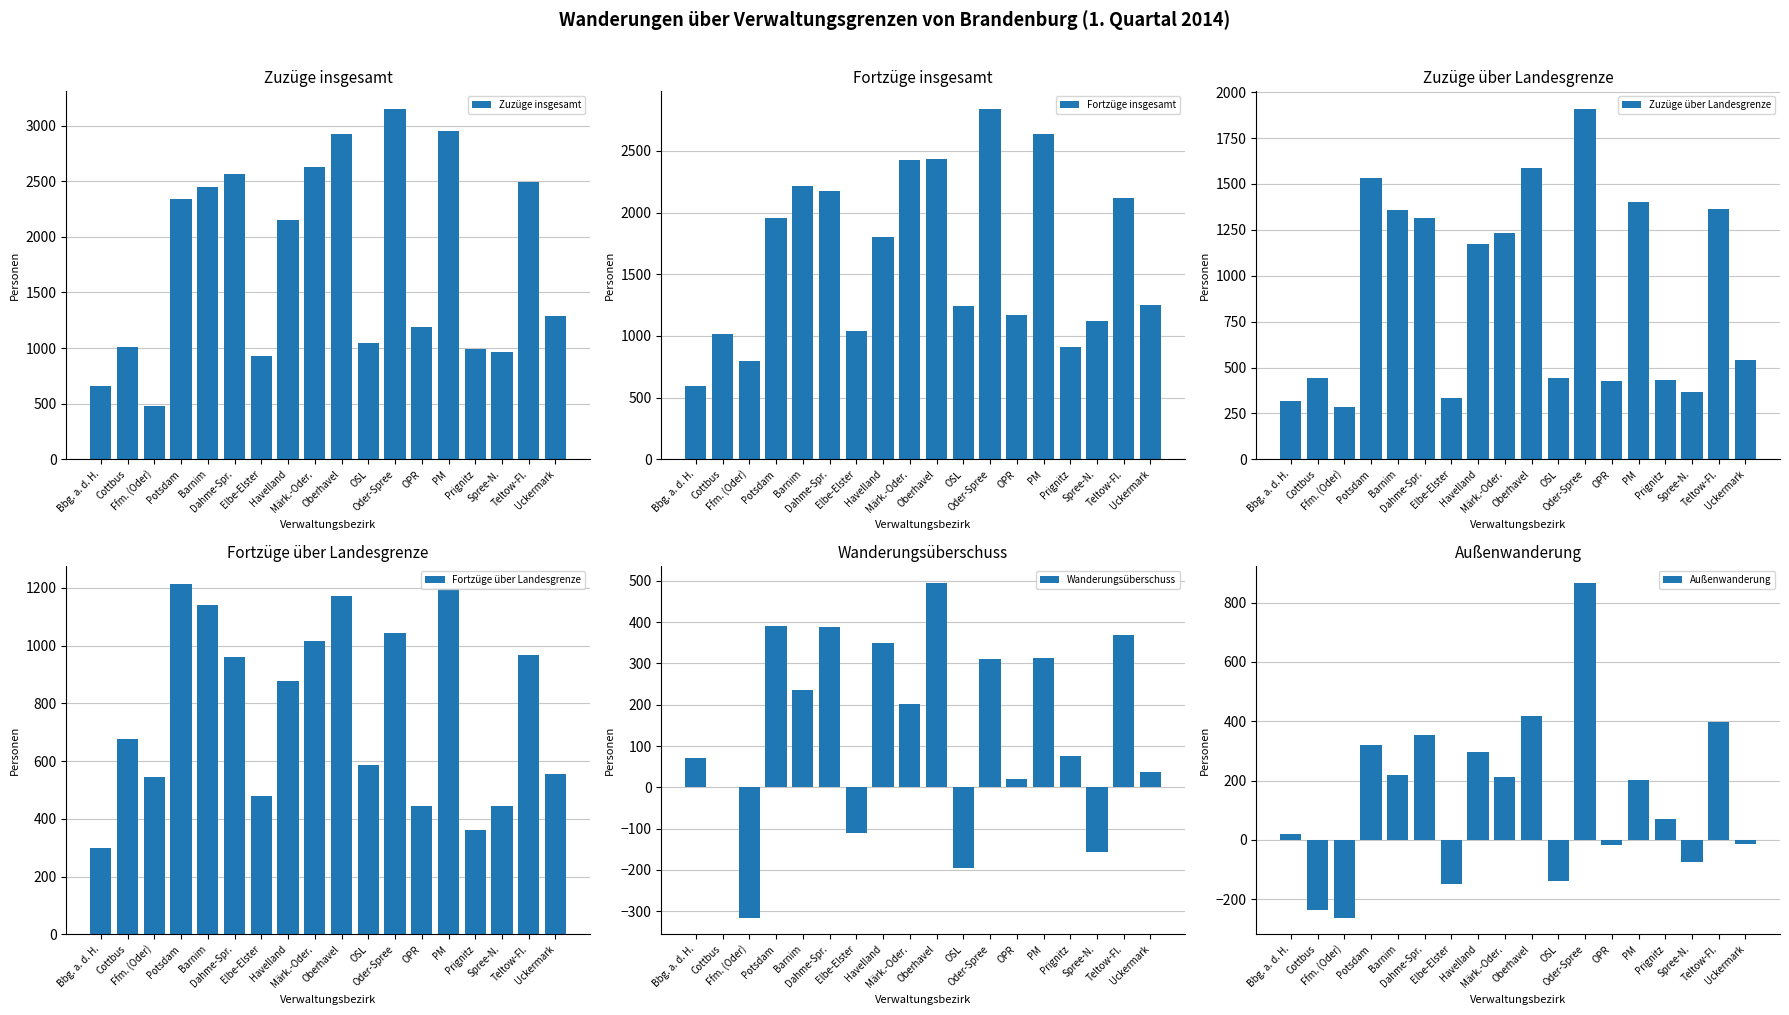

What is the sum of the Wanderungsüberschuss values at Oder-Spree and Prignitz?

385